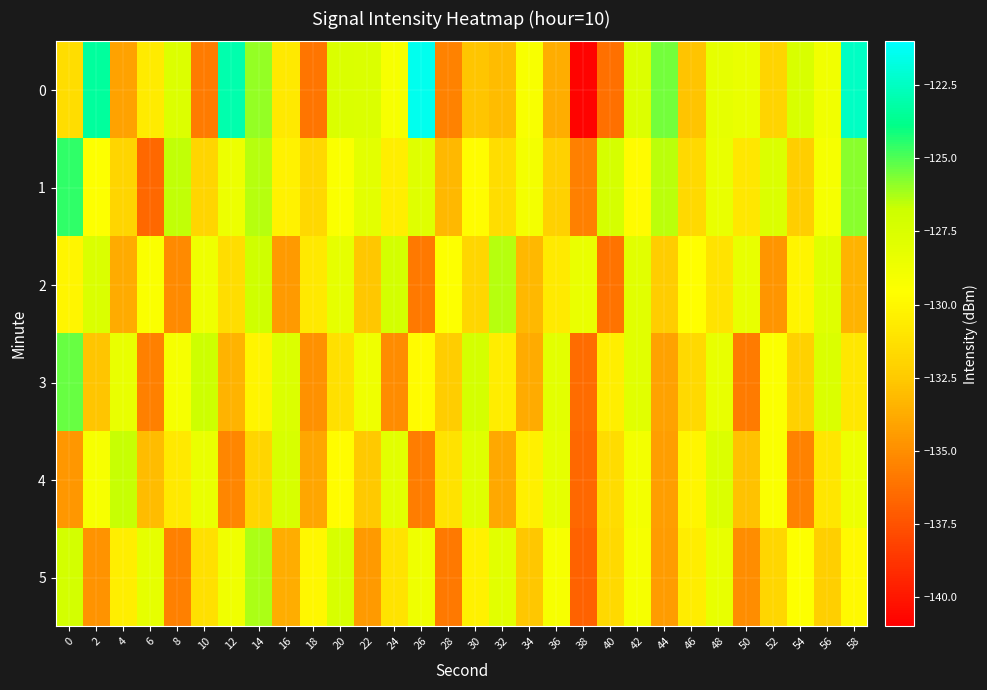

Rank the series at 8 from highest to lowest value.

1, 0, 3, 4, 2, 5